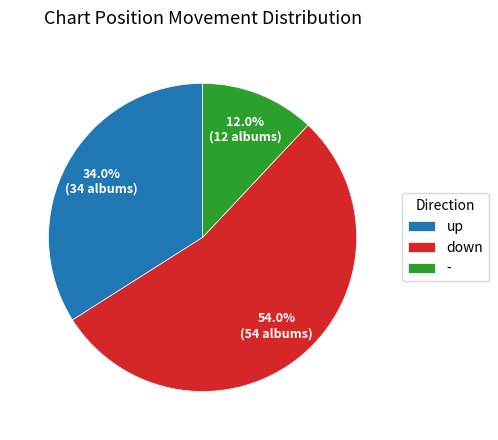

What is the largest slice in the pie chart?

down